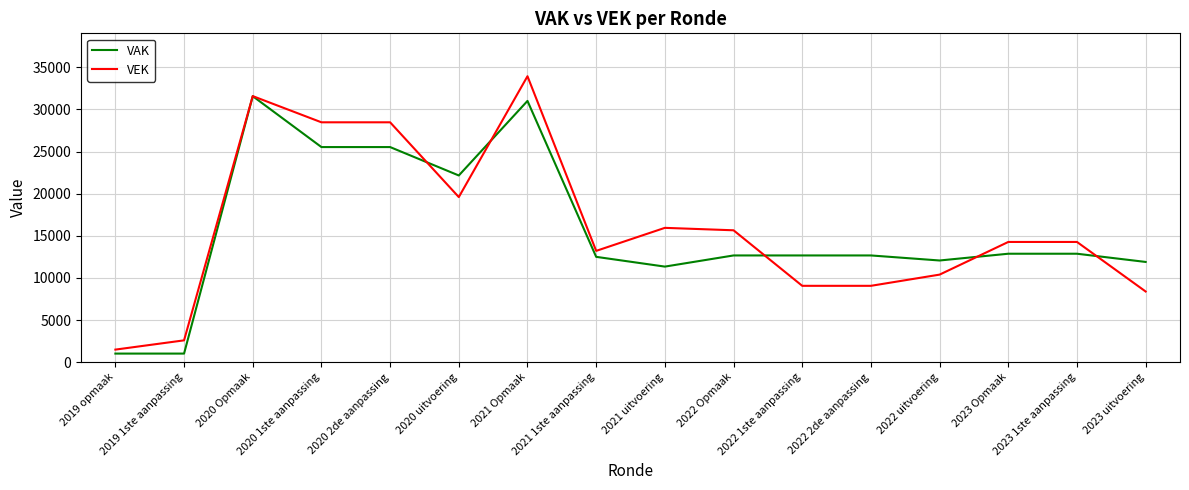

How many values in the VEK series are below 14271?

7